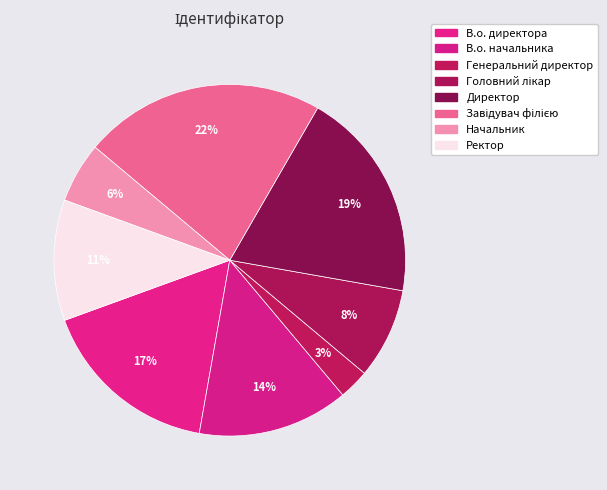

To the nearest percent, what is the difference between the largest and smallest slice percentages?

19%